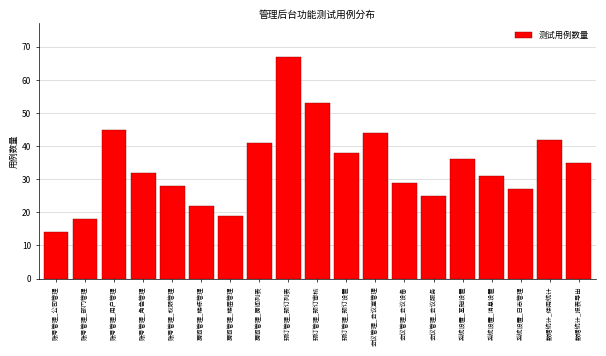

Reading left to right, what are all the values shown in this chart?

账号管理_公司管理=14	账号管理_部门管理=18	账号管理_用户管理=45	账号管理_角色管理=32	账号管理_权限管理=28	房间管理_楼栋管理=22	房间管理_楼层管理=19	房间管理_房间列表=41	预订管理_预订列表=67	预订管理_预订审核=53	预订管理_预订设置=38	会议管理_会议室管理=44	会议管理_会议设备=29	会议管理_会议服务=25	系统设置_基础设置=36	系统设置_消息设置=31	系统设置_日志管理=27	数据统计_使用统计=42	数据统计_报表导出=35